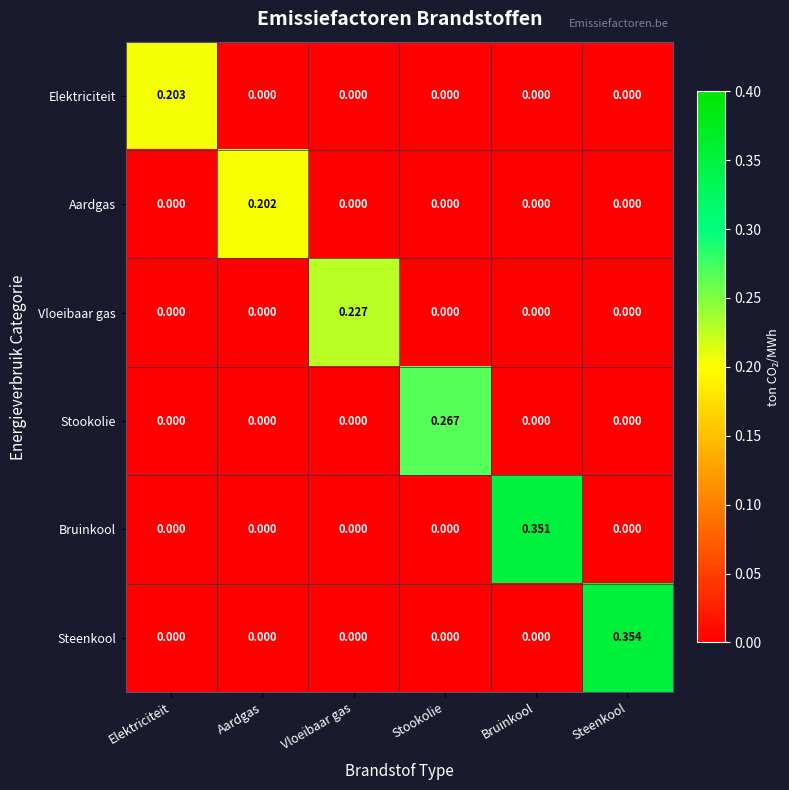

At which category is the sum across all series the highest?

Steenkool